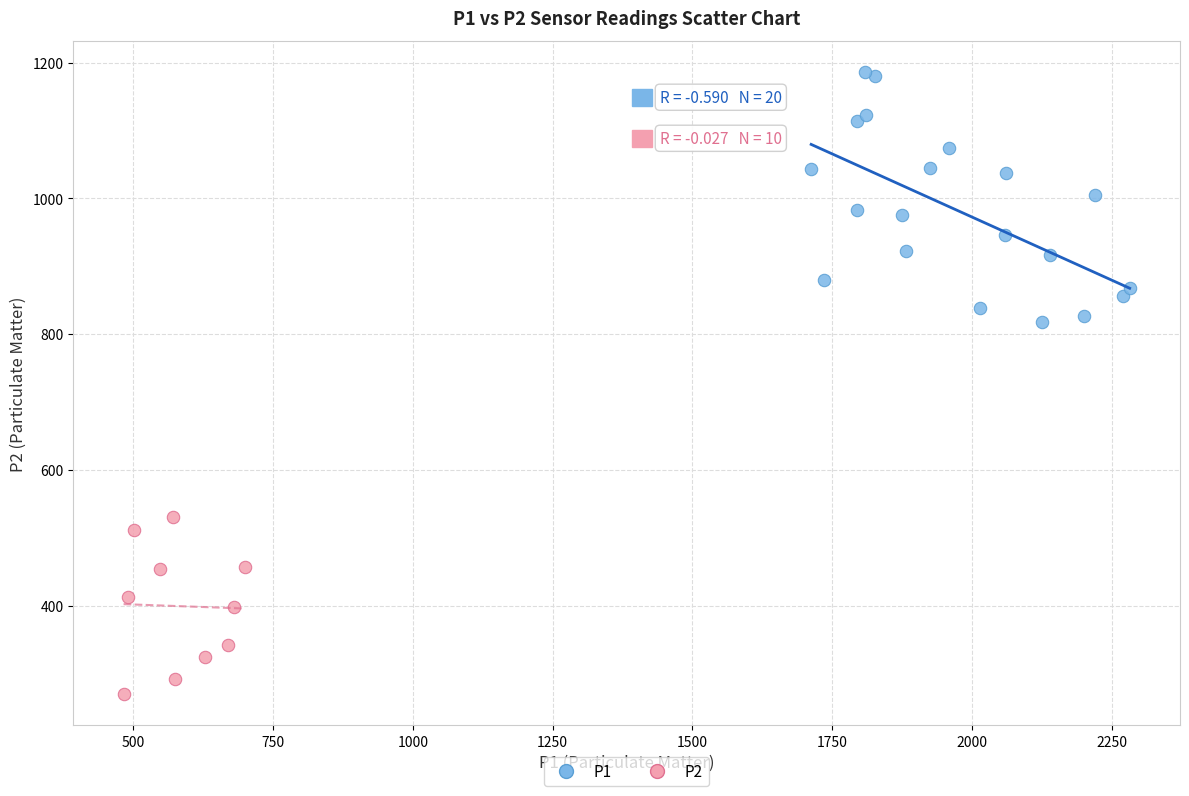

Which series contains the lowest Y value?

P2